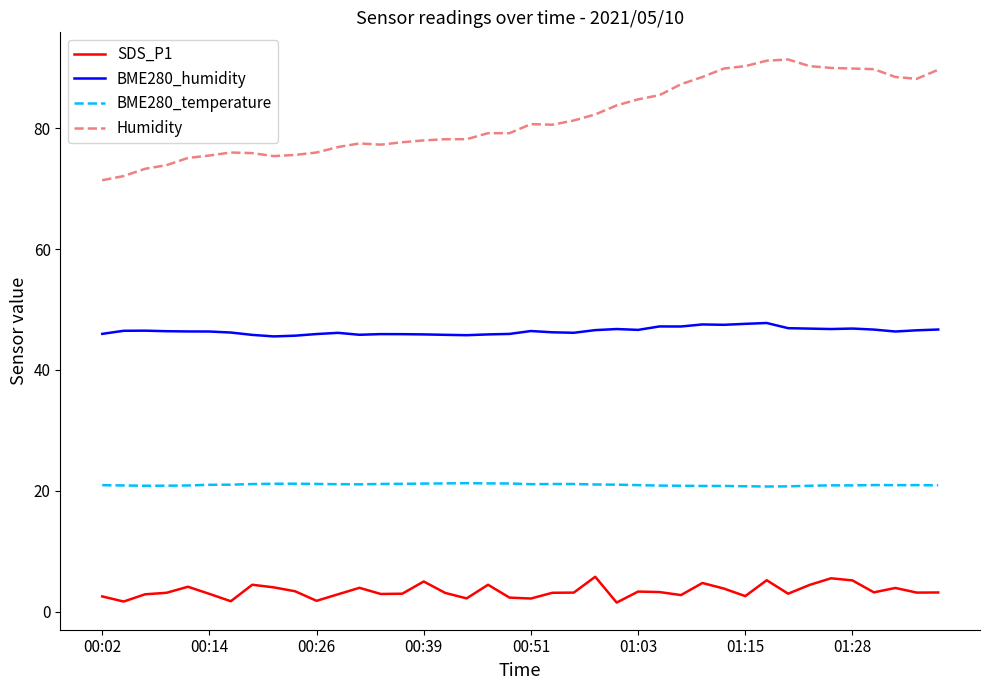

Which series has the largest total across all categories?

Humidity